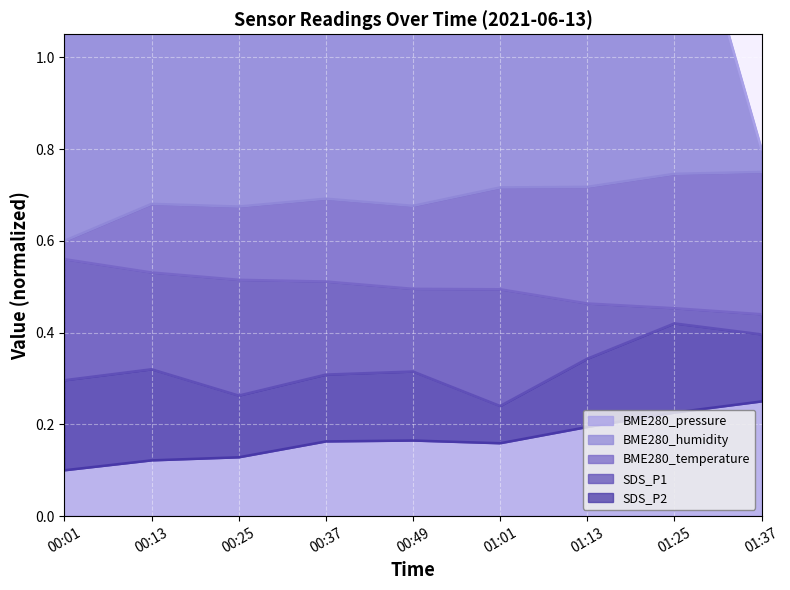

Reading left to right, what are all the values shown in this chart?

SDS_P1: 00:01=0.3	00:13=0.3	00:25=0.3	00:37=0.3	00:49=0.3	01:01=0.2	01:13=0.3	01:25=0.4	01:37=0.4
SDS_P2: 00:01=0.1	00:13=0.1	00:25=0.1	00:37=0.2	00:49=0.2	01:01=0.2	01:13=0.2	01:25=0.2	01:37=0.2
BME280_temperature: 00:01=0.6	00:13=0.5	00:25=0.5	00:37=0.5	00:49=0.5	01:01=0.5	01:13=0.5	01:25=0.5	01:37=0.4
BME280_humidity: 00:01=0.6	00:13=0.7	00:25=0.7	00:37=0.7	00:49=0.7	01:01=0.7	01:13=0.7	01:25=0.7	01:37=0.8
BME280_pressure_scaled: 00:01=1.3	00:13=1.8	00:25=1.4	00:37=1.5	00:49=1.8	01:01=1.7	01:13=1.3	01:25=1.5	01:37=0.8